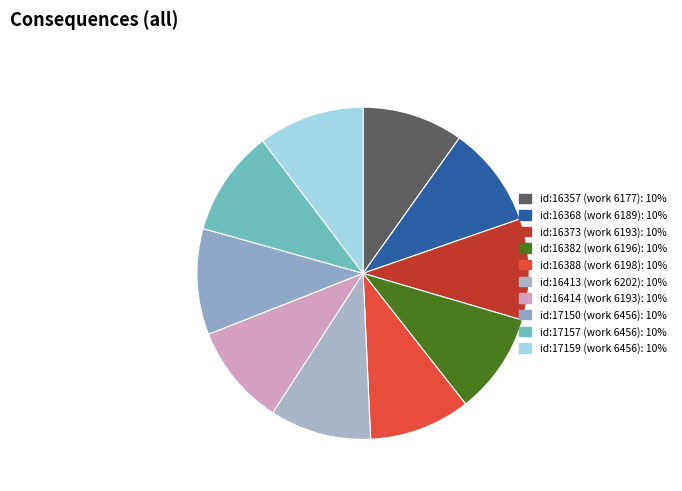

True or false: id:17150 (work 6456) accounts for 18% of the total.

False